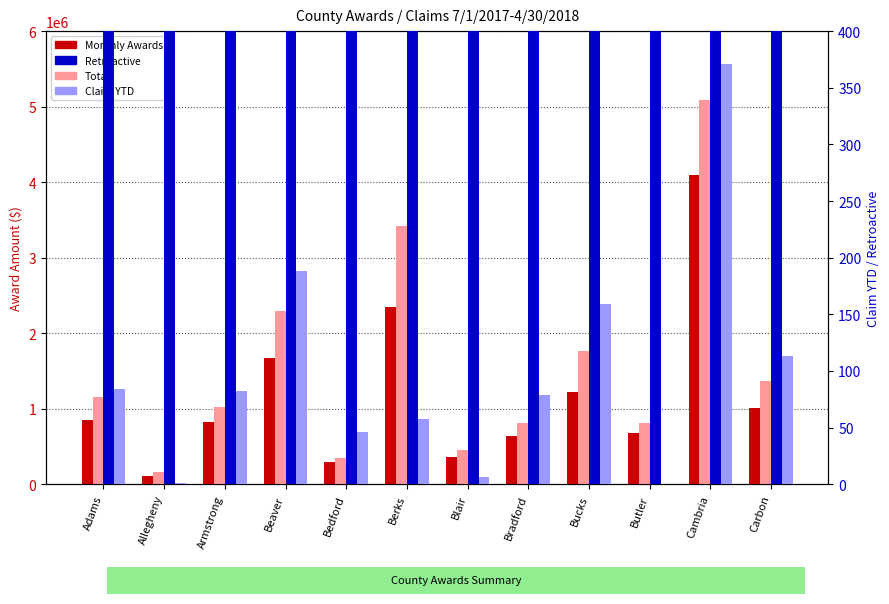

What is the lowest value of the Total series?

169030.0